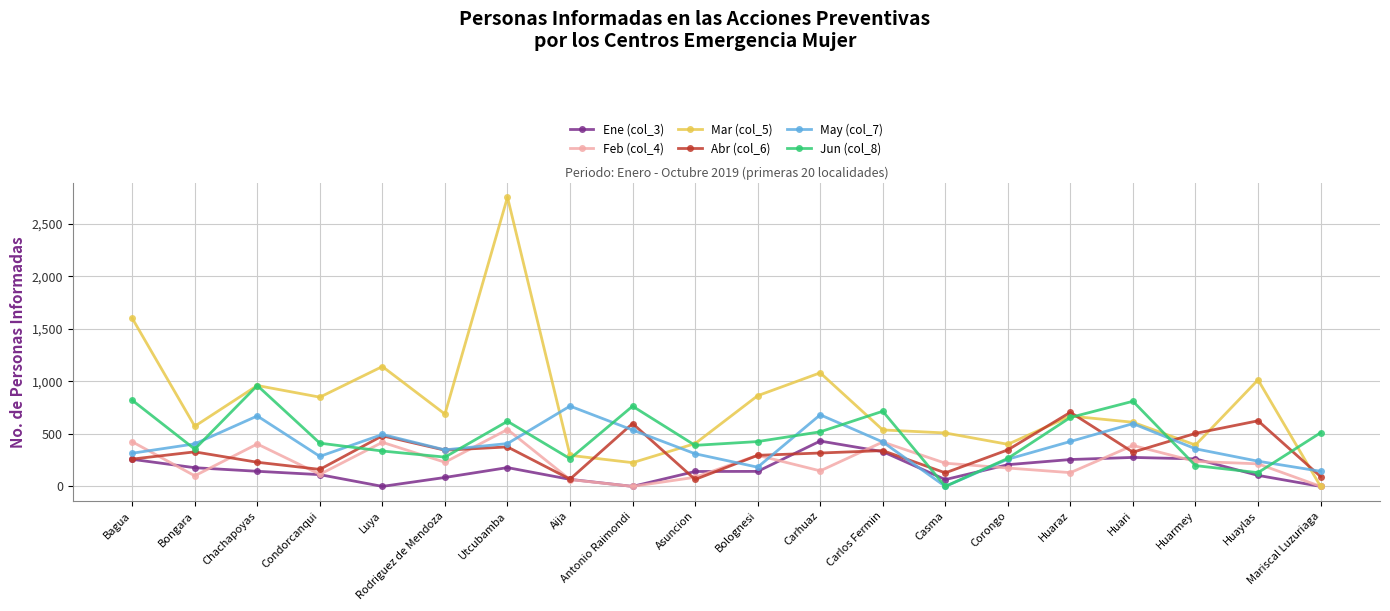

What position from the left is Huari?

17